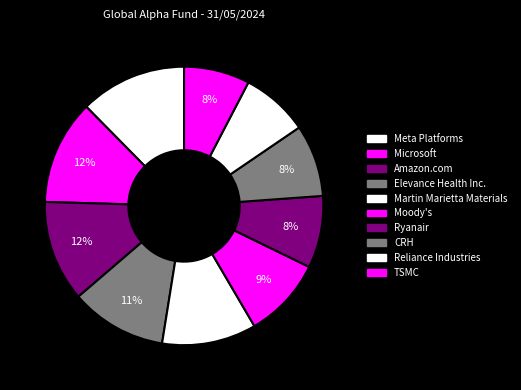

What percentage do Elevance Health Inc. and TSMC together represent?

18.8%